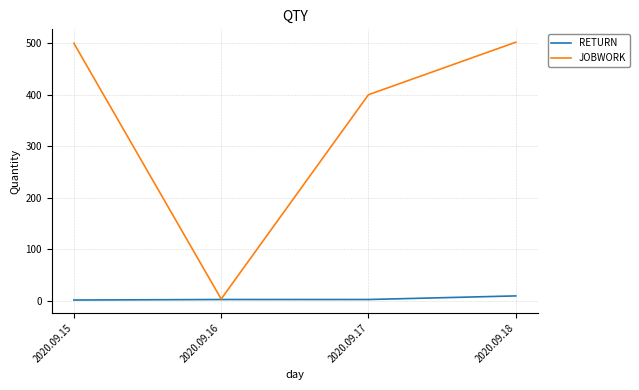

Which series has the largest range (max minus min)?

JOBWORK